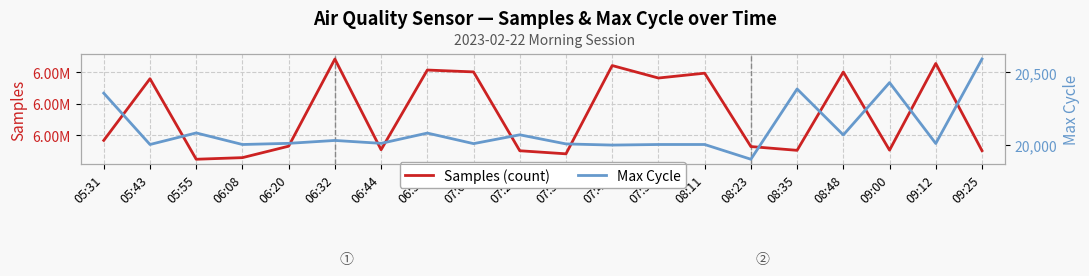

At which category is the sum across all series the highest?

06:32